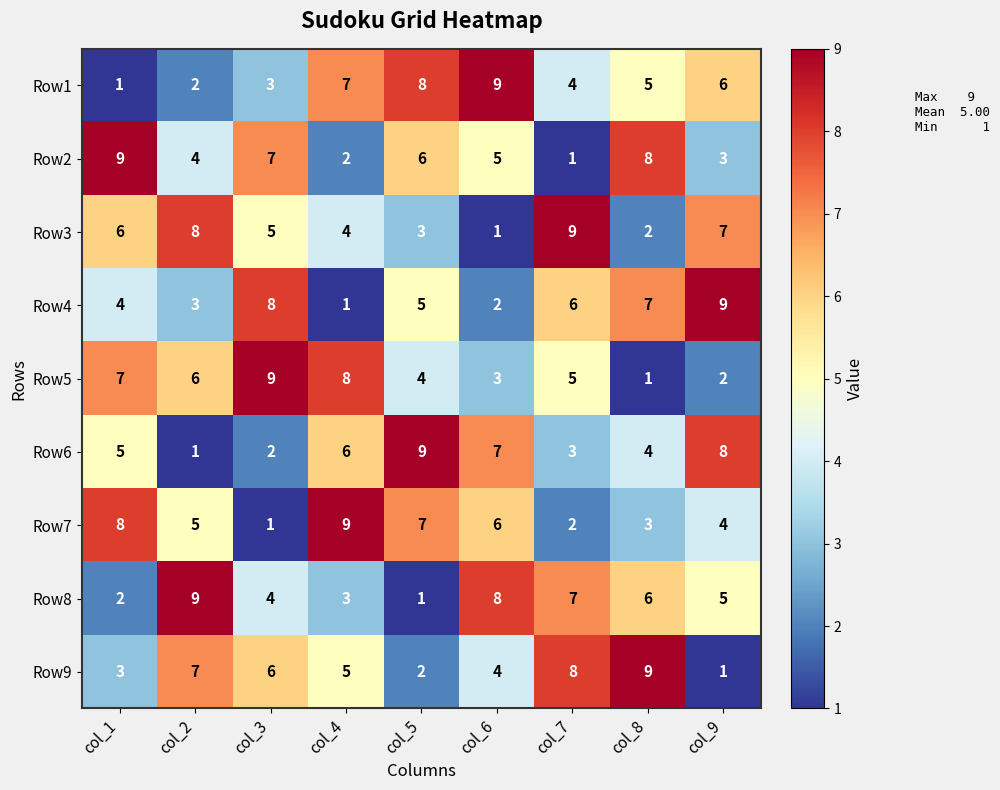

At how many categories does at least one series exceed 8?

9